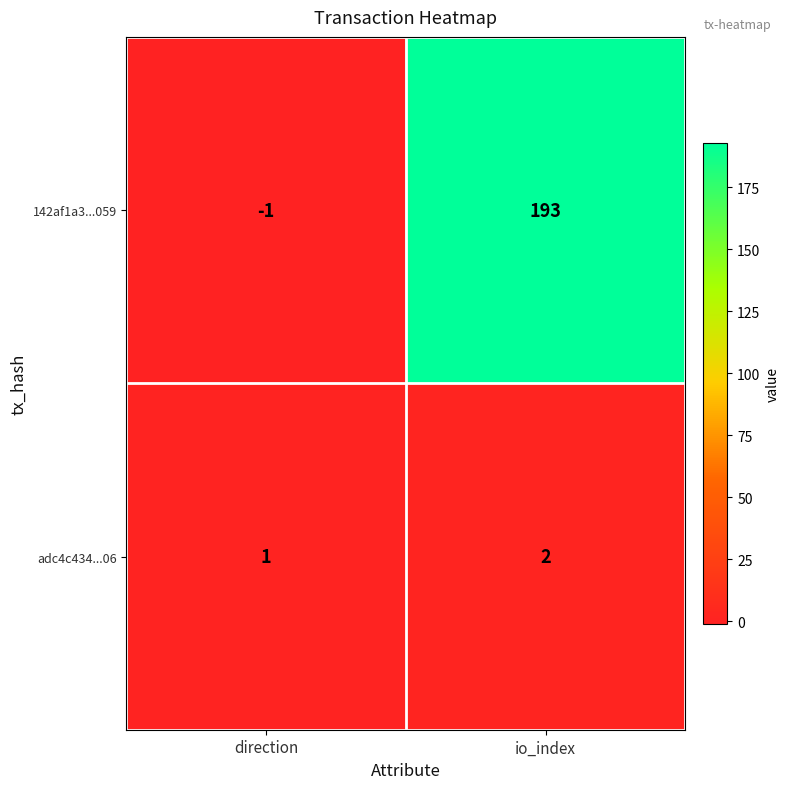

The 142af1a3...059 series shows -2 at direction. True or false?

False